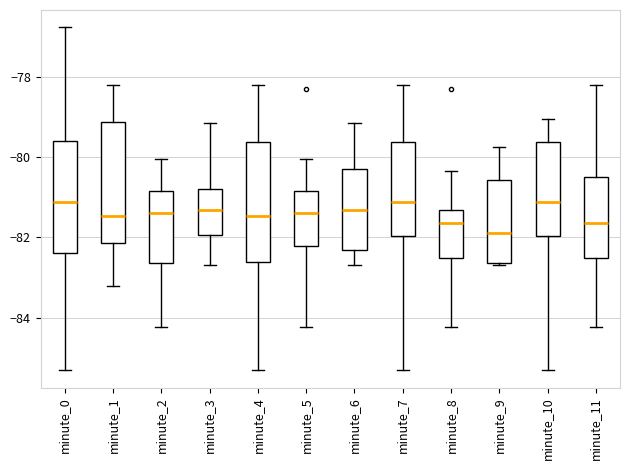

Where does the lower whisker of the box for minute_4 end on the y-axis? The values are not printed on the chart, so give them approximately, as read against the axis.

-85.4